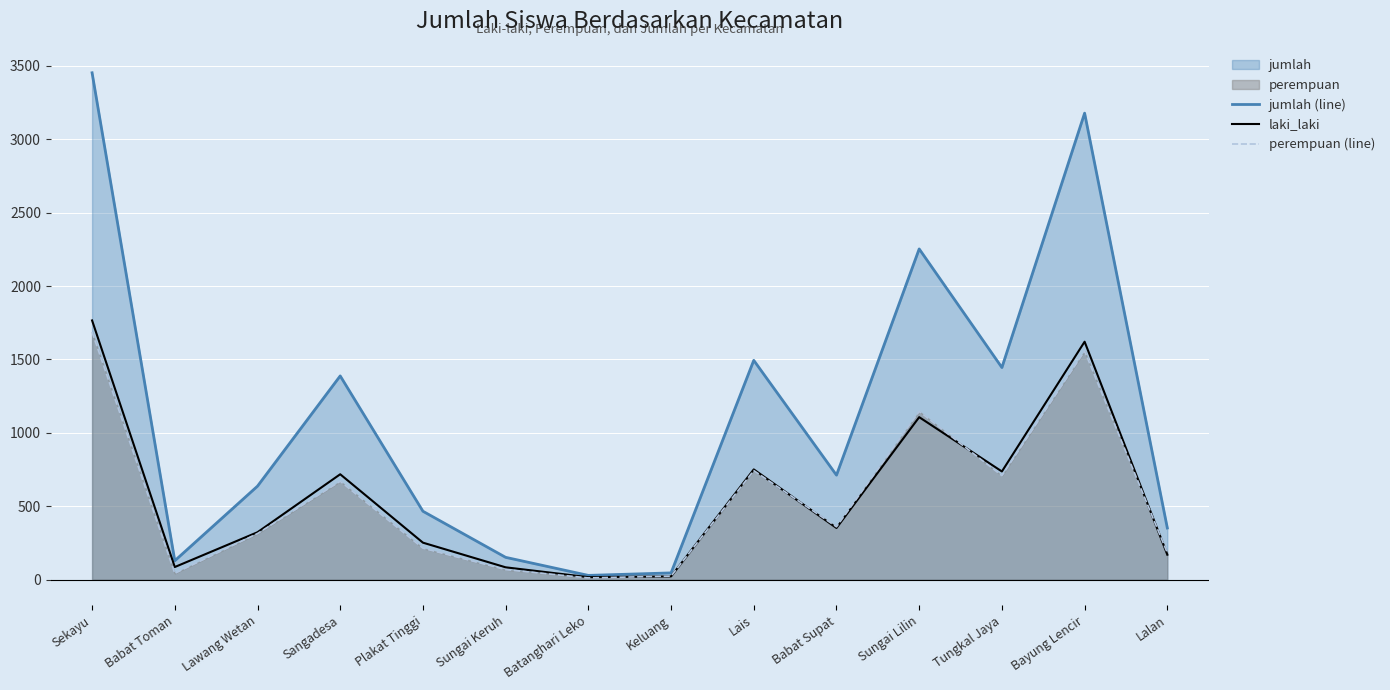

Count the number of data series in this chart.

3